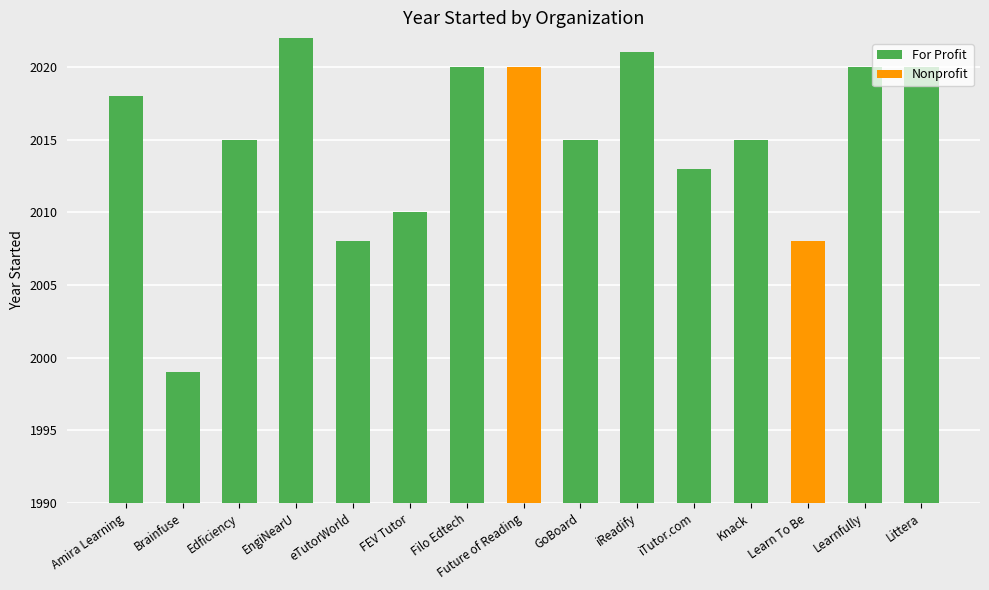

What are all the series names shown in the legend?

For Profit, Nonprofit